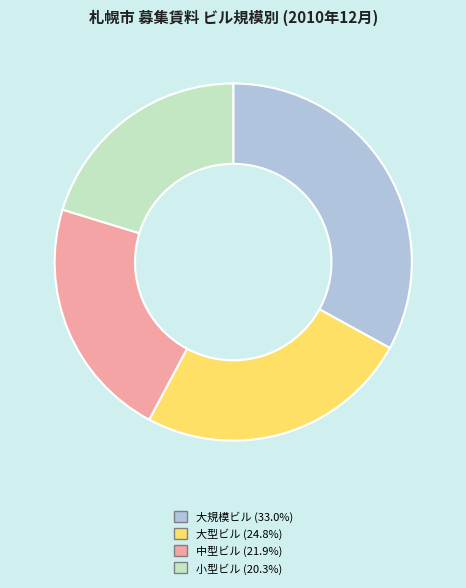

Combined, do 中型ビル and 大規模ビル account for over 50%?

Yes